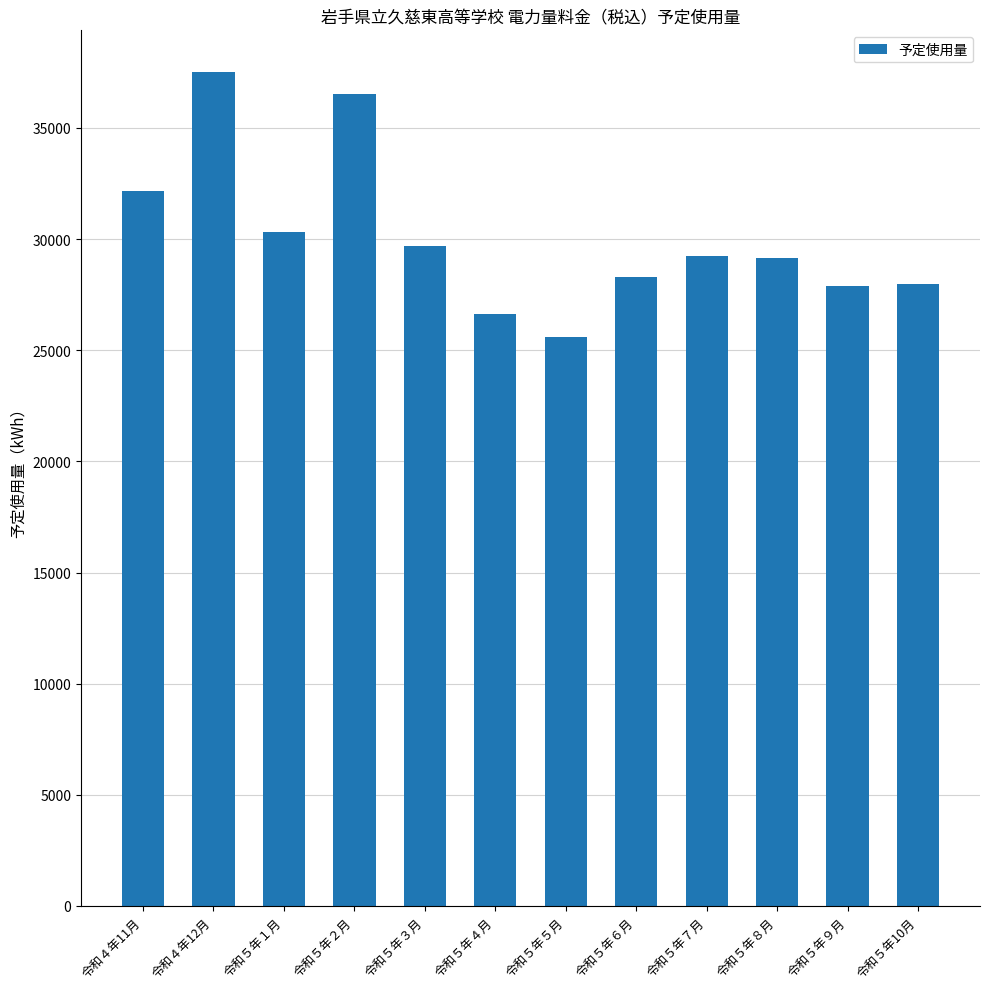

Does the chart contain any negative values?

No